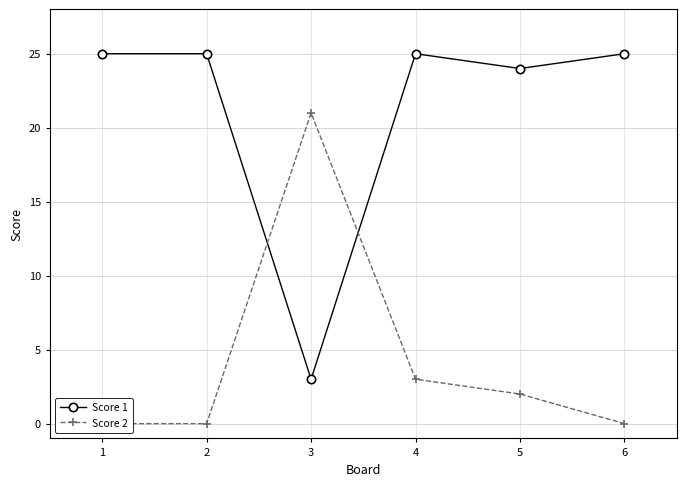

How many series are shown in this chart?

2